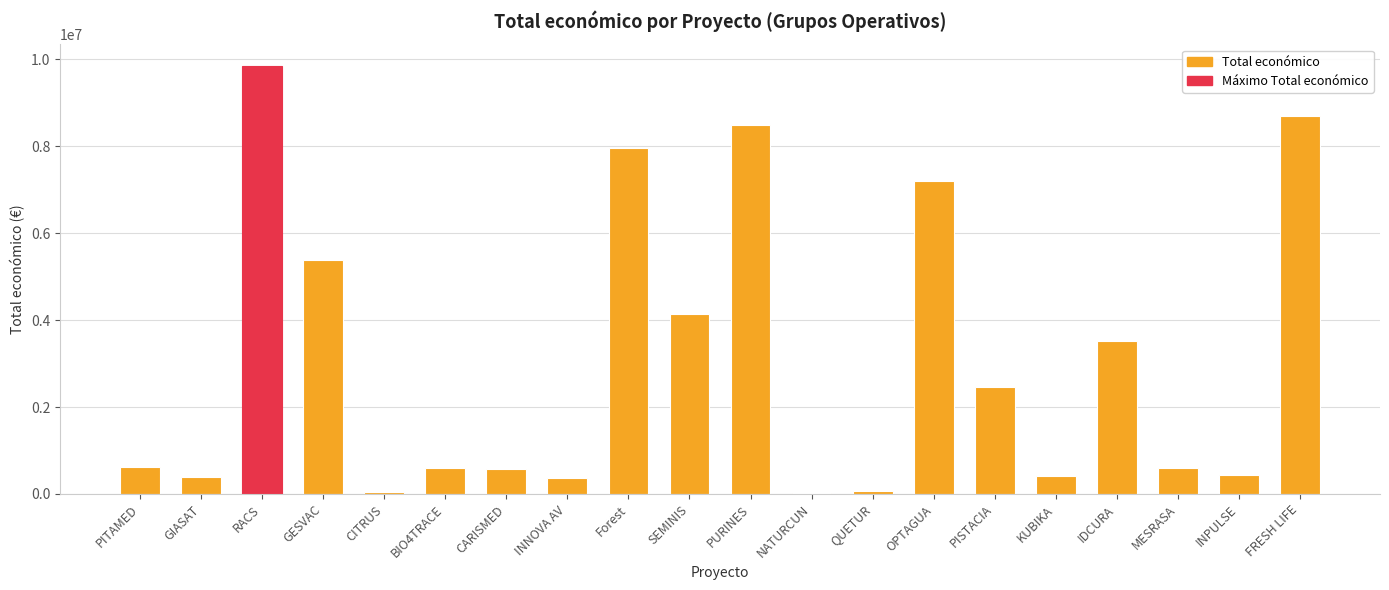

Where is the data nearest to the value 4933705?

GESVAC